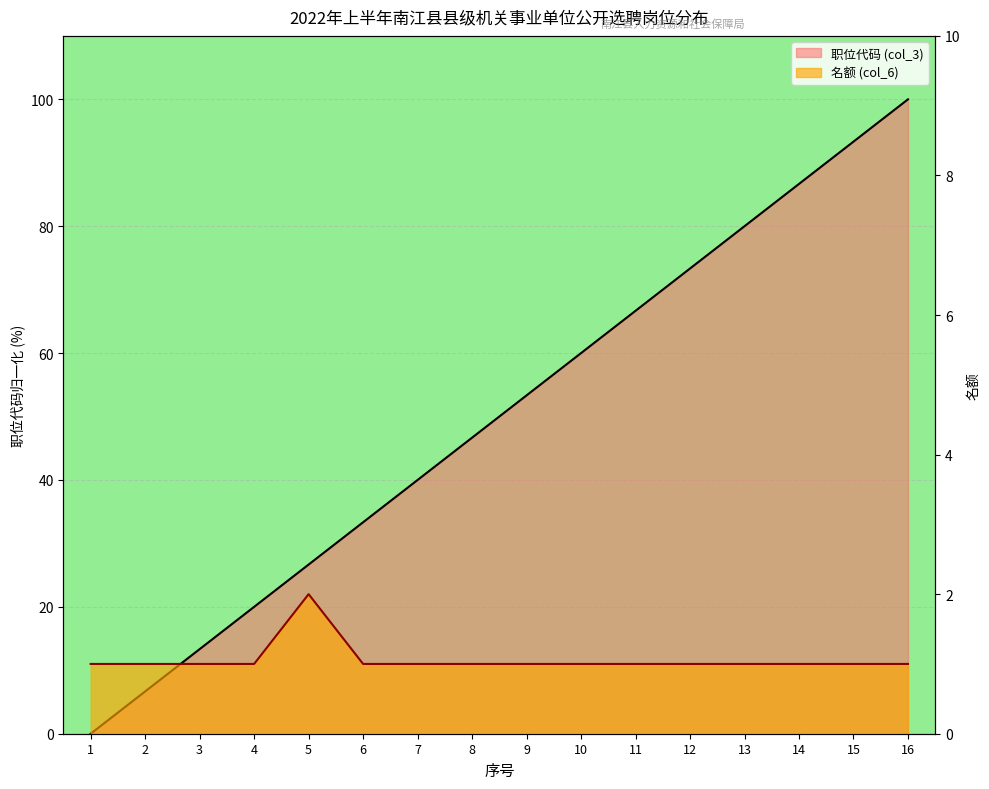

Where does the 职位代码 (col_3) series first go above 53?

9